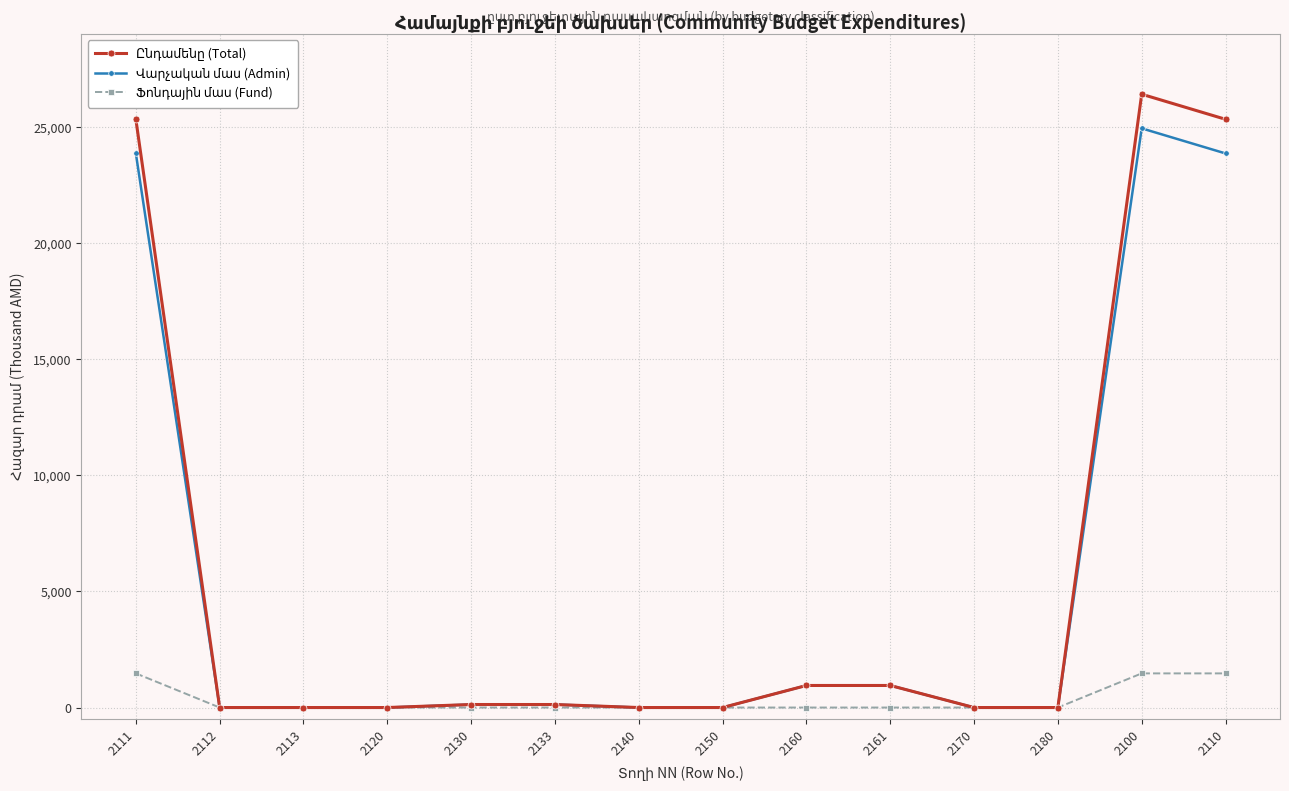

At how many categories does at least one series exceed 15677?

3